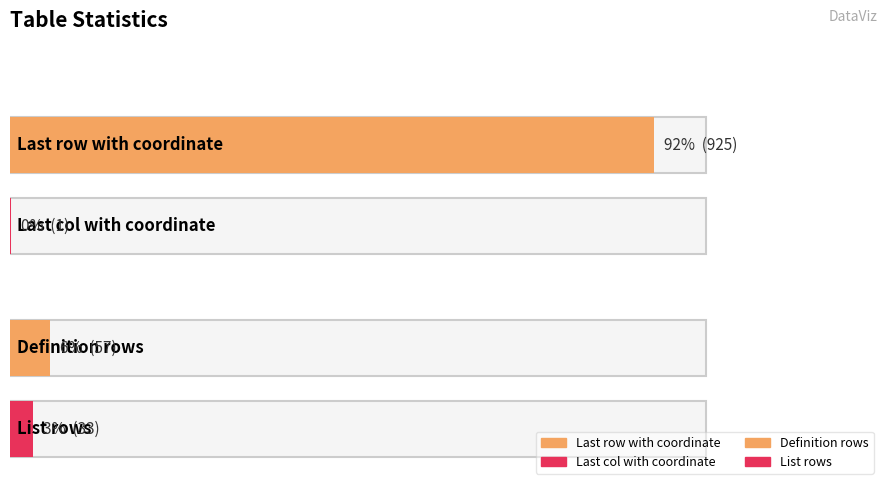

What is the greatest value displayed?

925